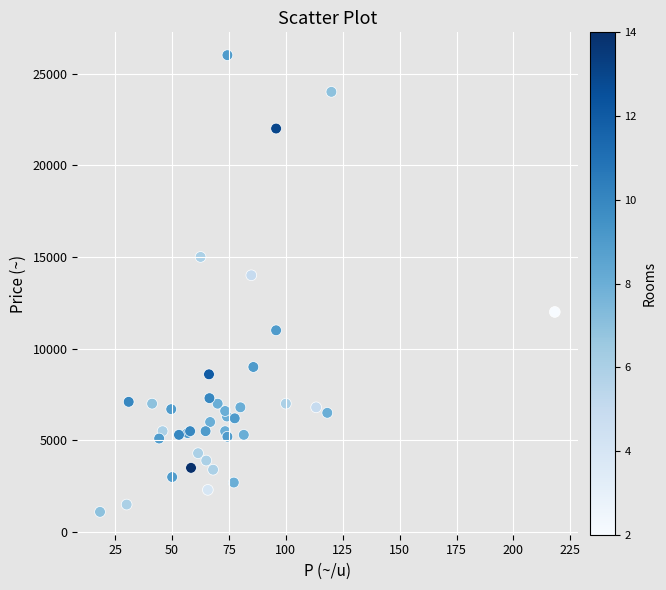

What Y value in the scatter plot is closest to 13550?

14000